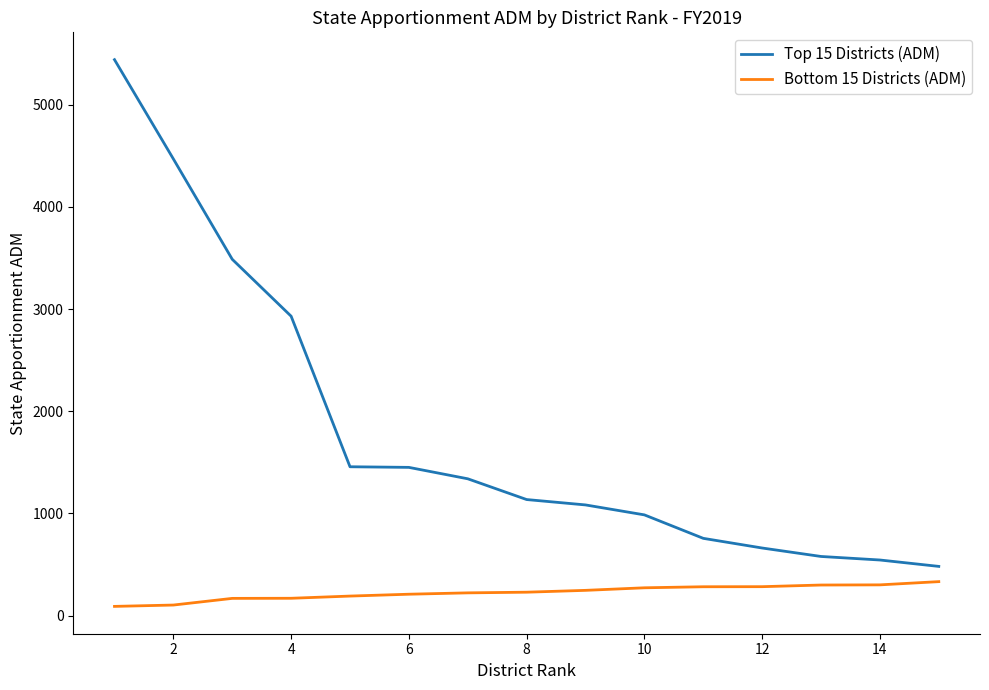

List the series in order of their overall mean, highest first.

Top 15 Districts (ADM), Bottom 15 Districts (ADM)